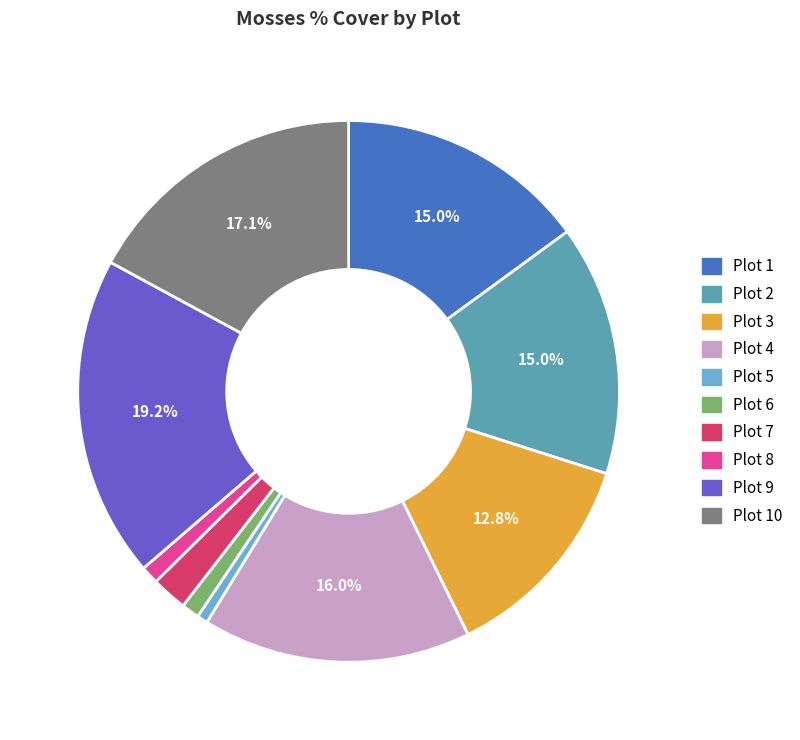

Does any single category account for the majority?

No